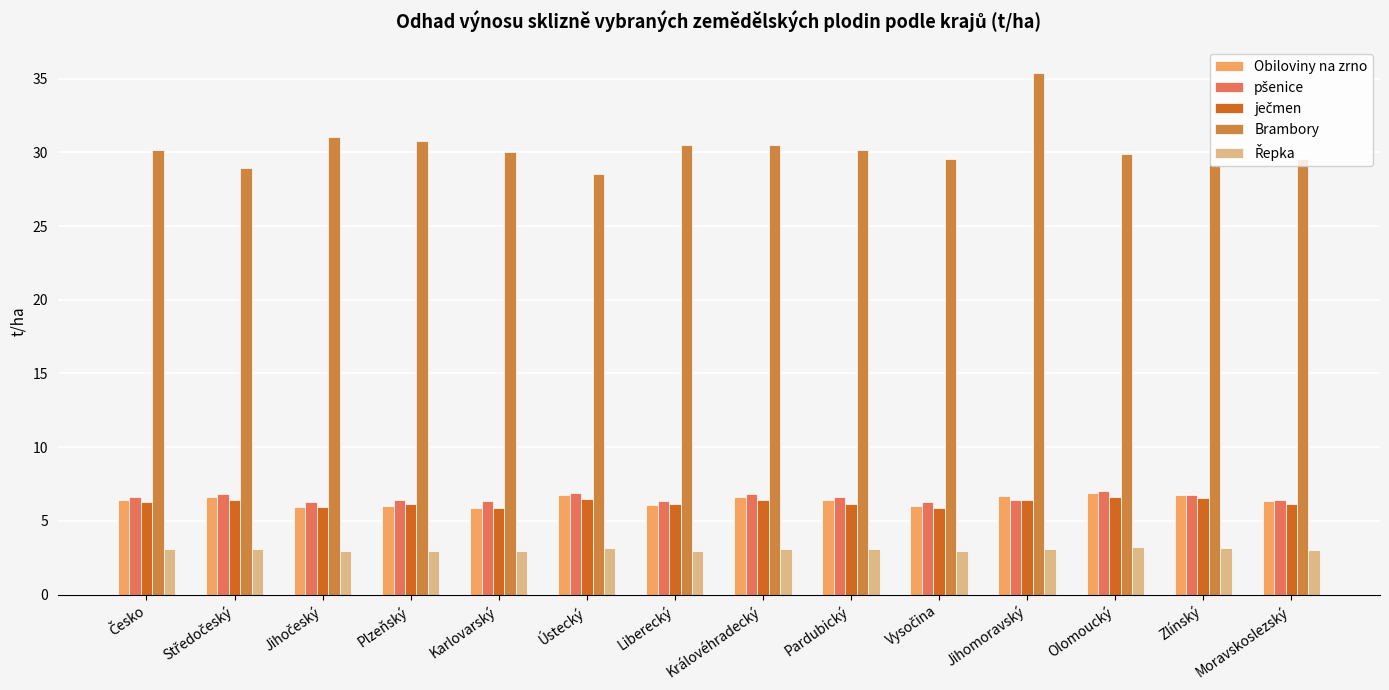

What is the label of the 4th bar from the left?

Plzeňský